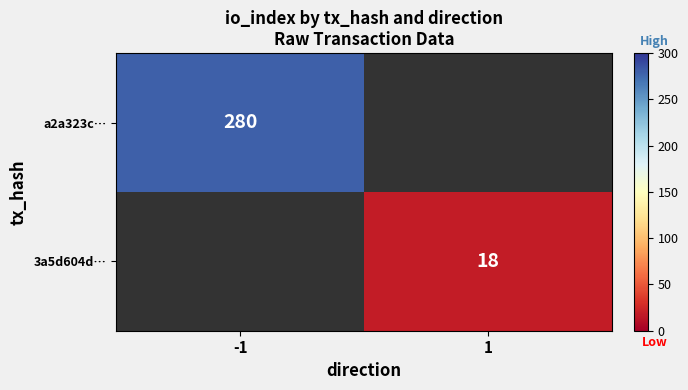

Is it true that 3a5d604d… equals 12 at 1?

False